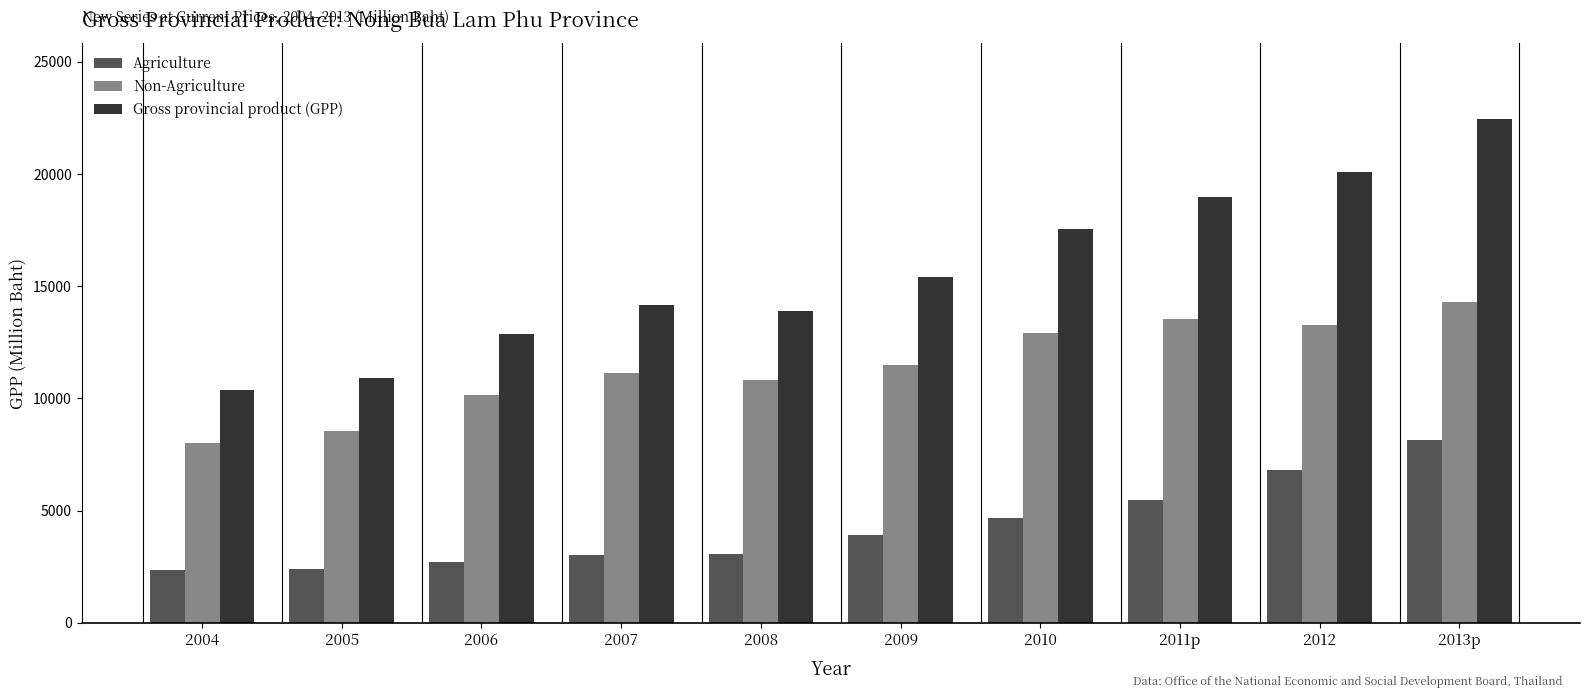

What is the total value across all series at 2008?

27750.9